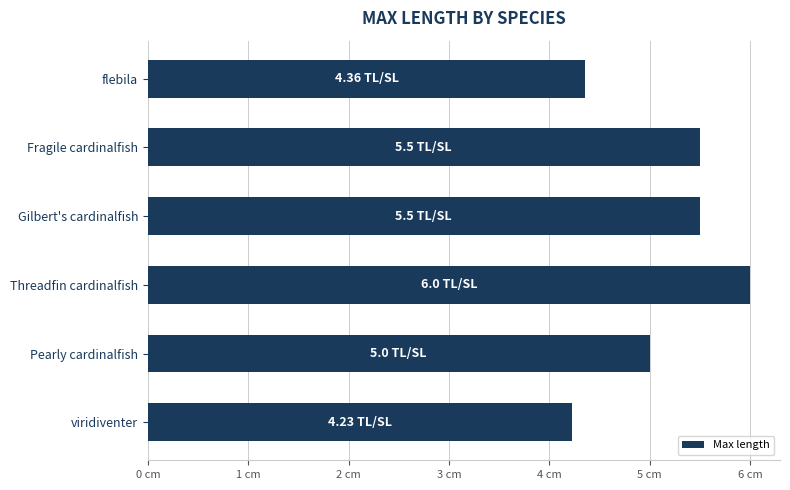

Are the bars horizontal?

Yes